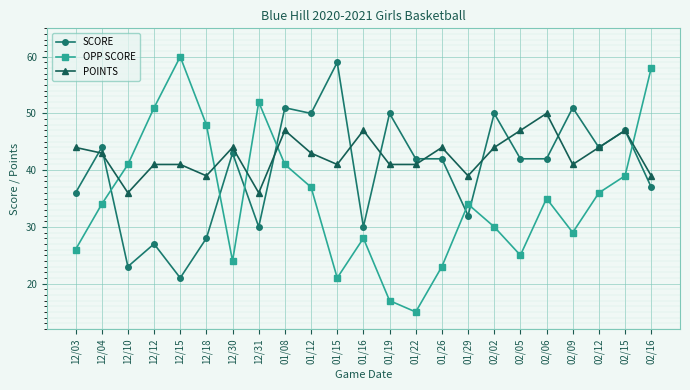

What is the approximate value of OPP SCORE at 02/06, to the nearest 10?

40